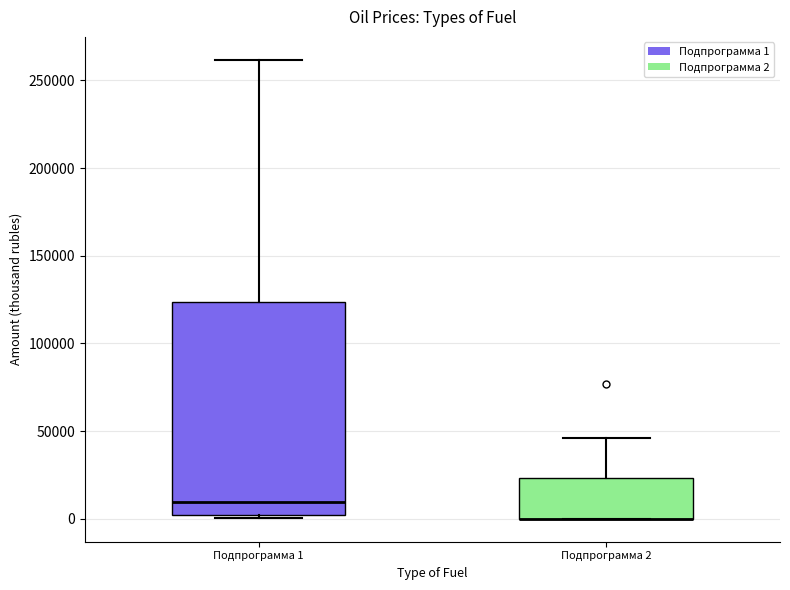

Reading left to right, transcribe this box plot: for each box, give where its median line is, the range the box spans, and where its two whiskers end, as read against the y-axis. The values are not printed on the chart, so give them approximately, as read against the axis.

Подпрограмма 1: median 10000, box 0 to 125000, whiskers 0 to 260000
Подпрограмма 2: median 0 (drawn on the box's lower edge), box 0 to 25000, whiskers 0 to 45000